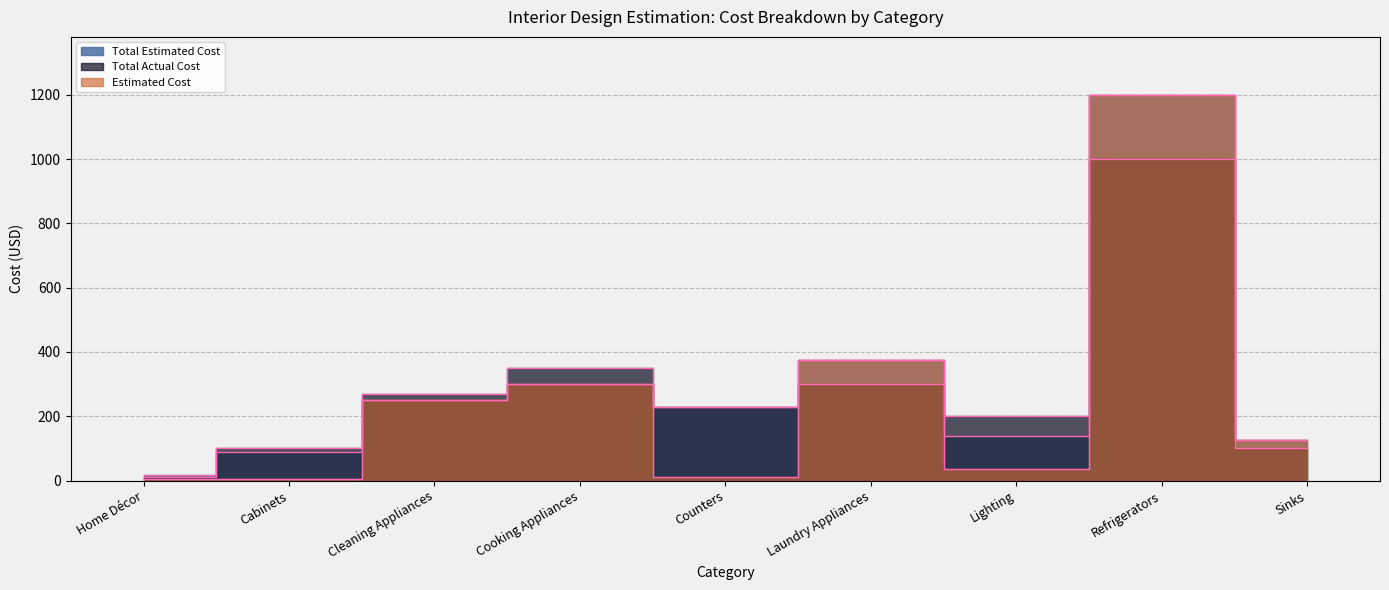

The value of Total Actual Cost at Laundry Appliances is 69.0. True or false?

False